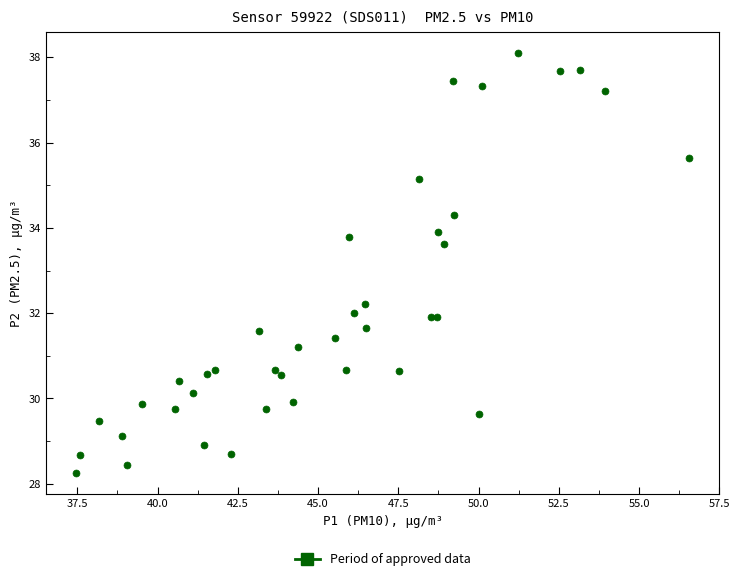

What Y value in the scatter plot is closest to 33?

33.6